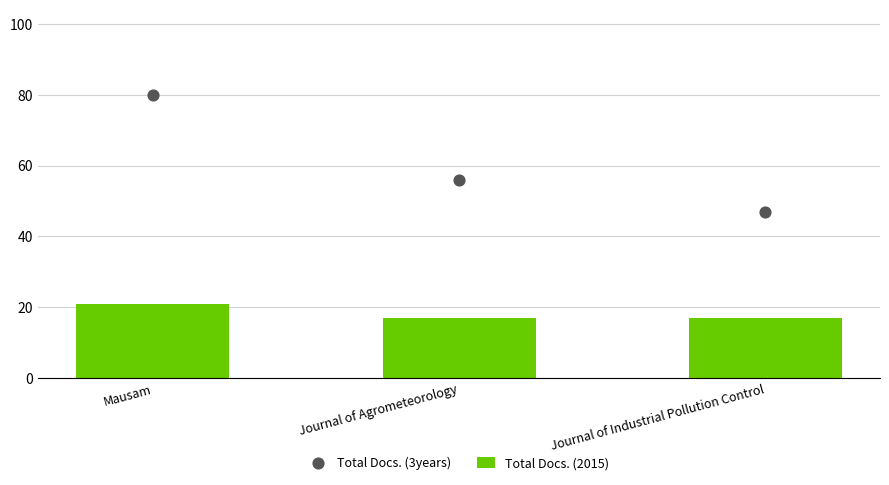

Which series has the largest Y range (max minus min)?

Total Docs. (3years)